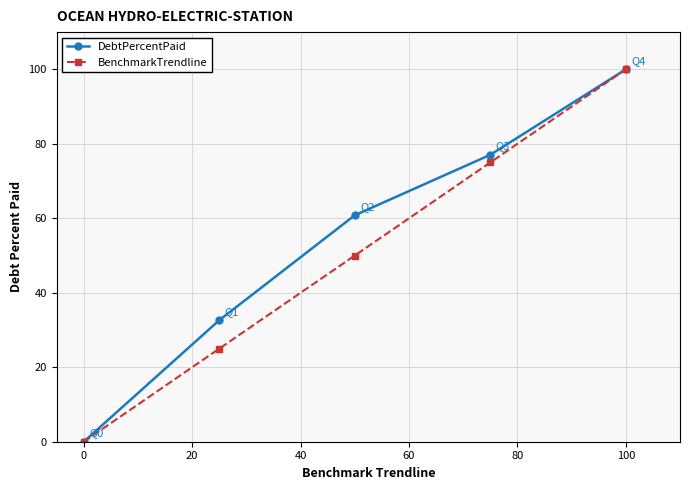

What is the maximum value for BenchmarkTrendline?

100.0